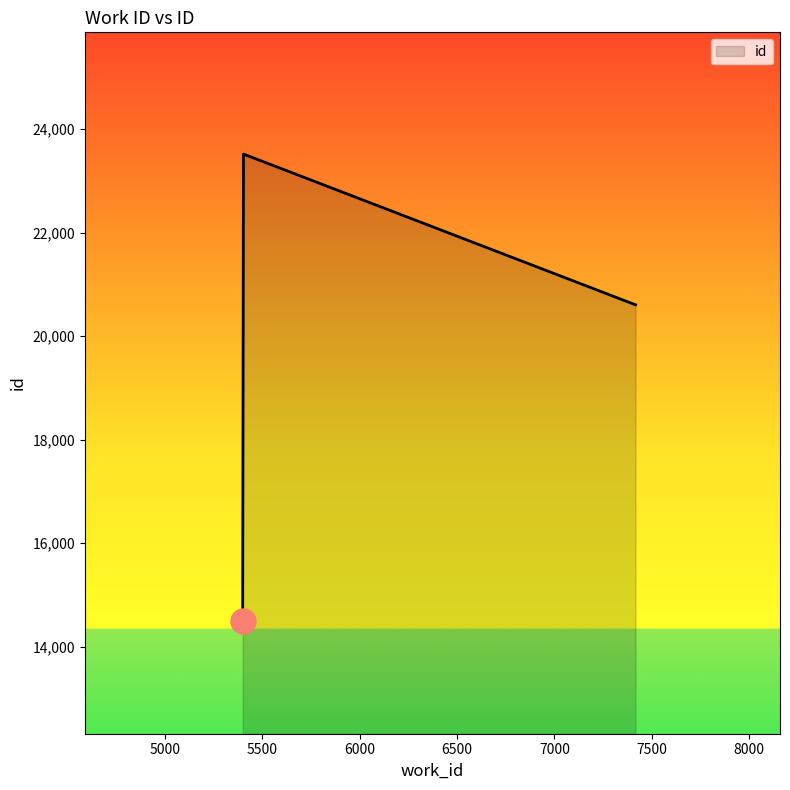

What is the sum of all values?

58615